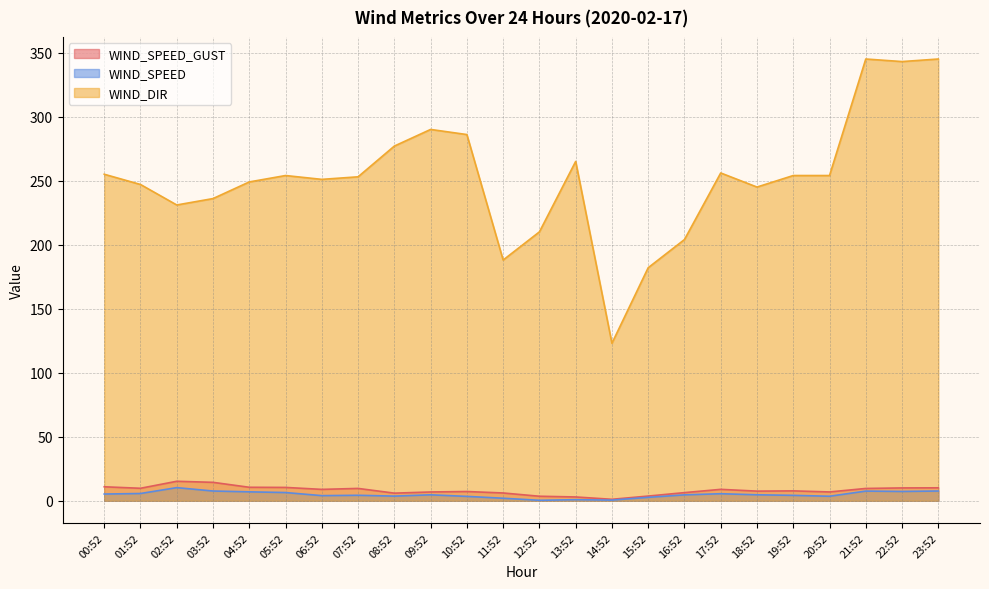

The WIND_DIR series shows 188.0 at 11:52. True or false?

True